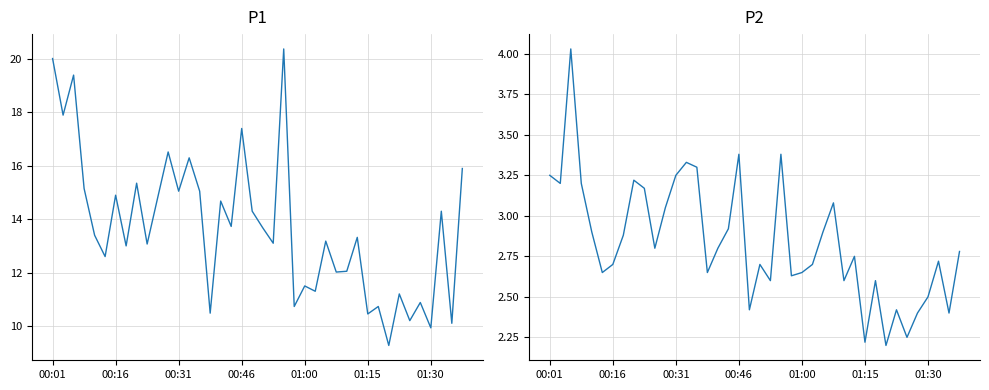

True or false: P1 and P2 cross at least once.

False